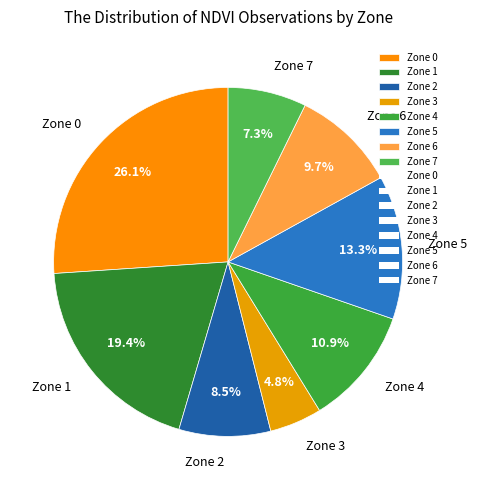

Is it true that Zone 3 is 5% of the pie?

True